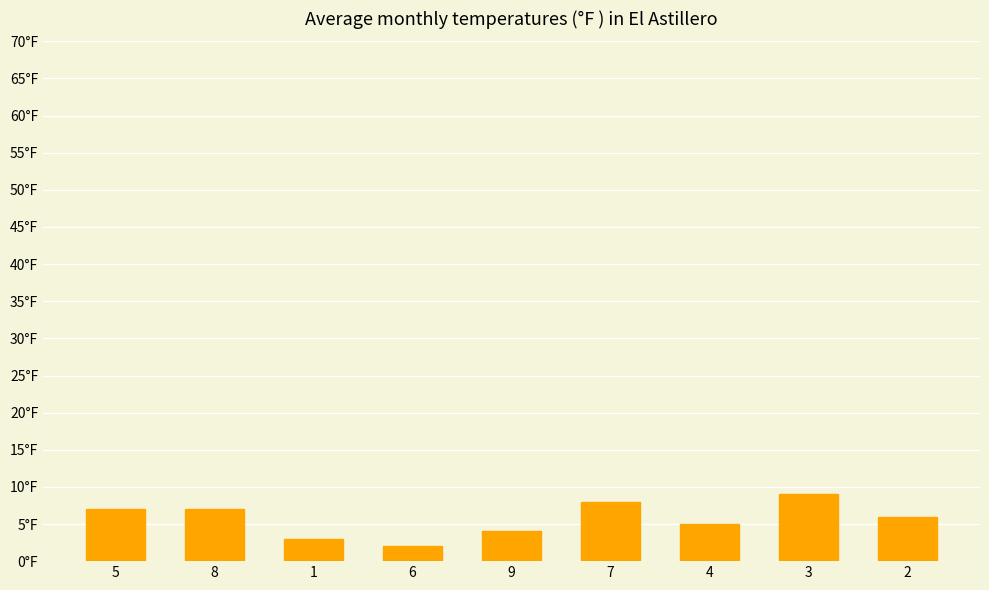

What is the change in value from 5 to 7?

+1